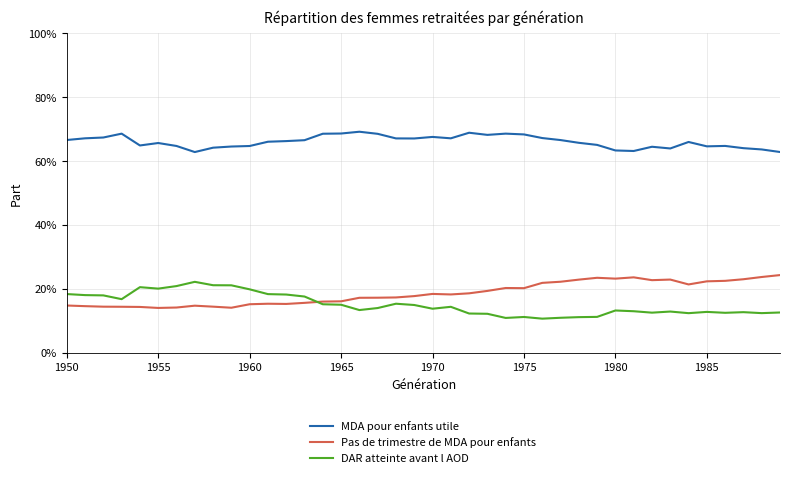

True or false: Pas de trimestre de MDA pour enfants and MDA pour enfants utile cross at least once.

False